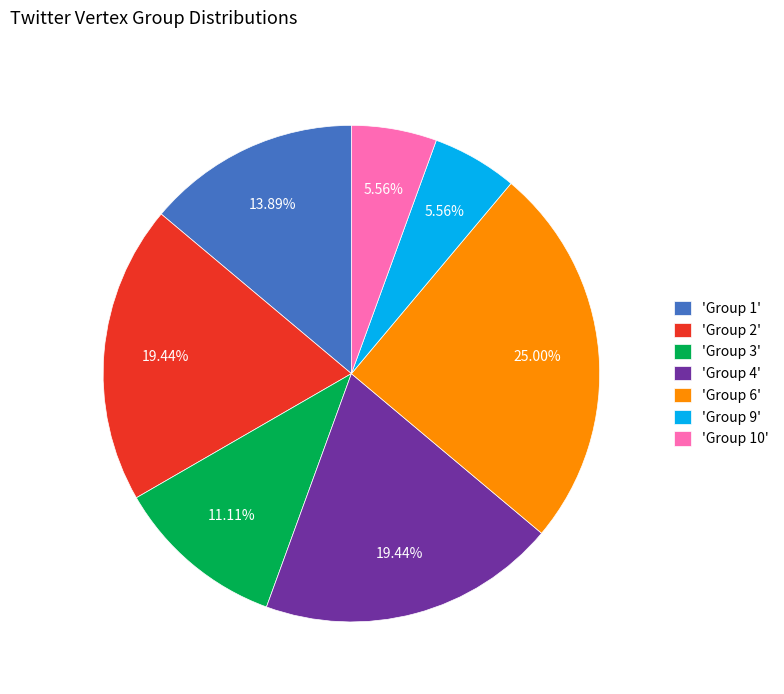

Do 'Group 10' and 'Group 1' together represent more than half of the pie?

No